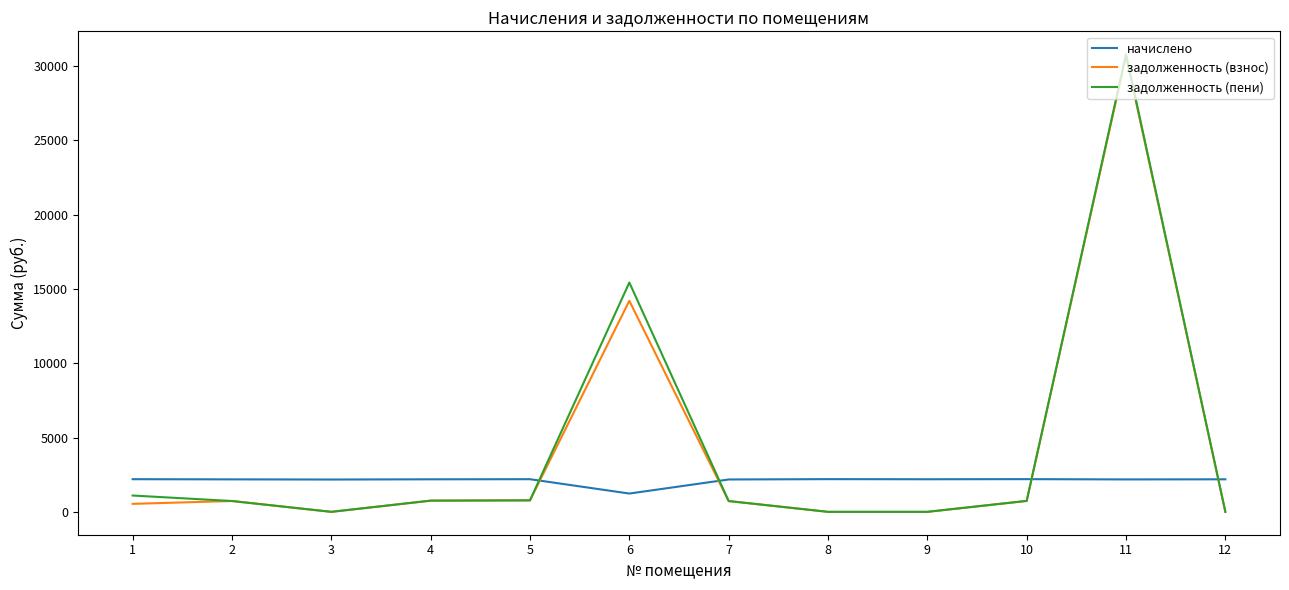

At which label does начислено first exceed 2188?

1